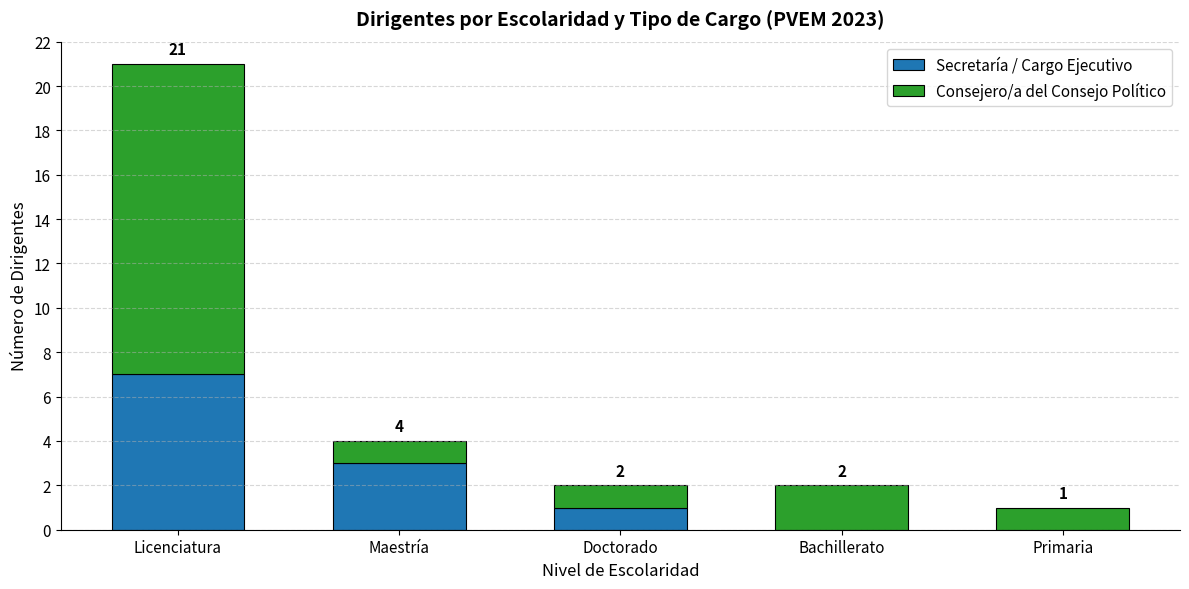

What is the sum of all Secretaría / Cargo Ejecutivo values?

11